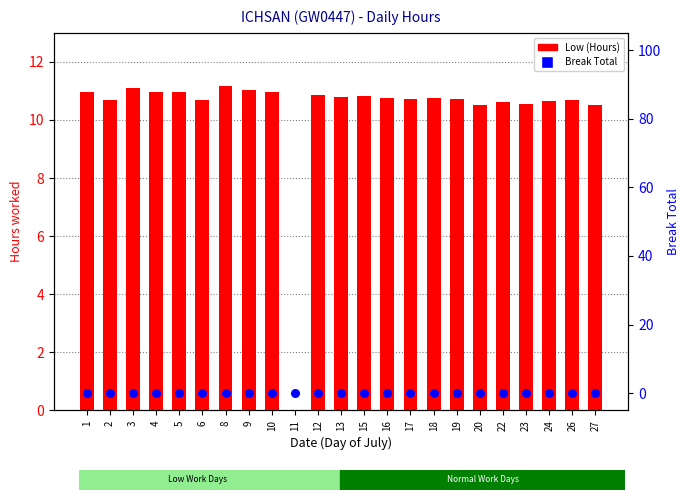

At which category is the sum across all series the highest?

8